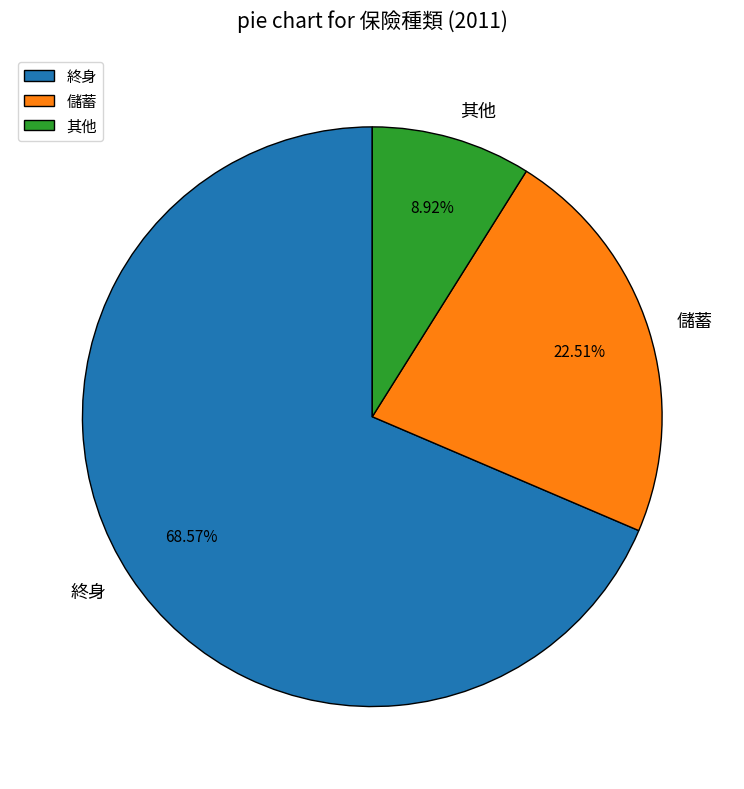

To the nearest percent, what portion does 其他 represent?

9%